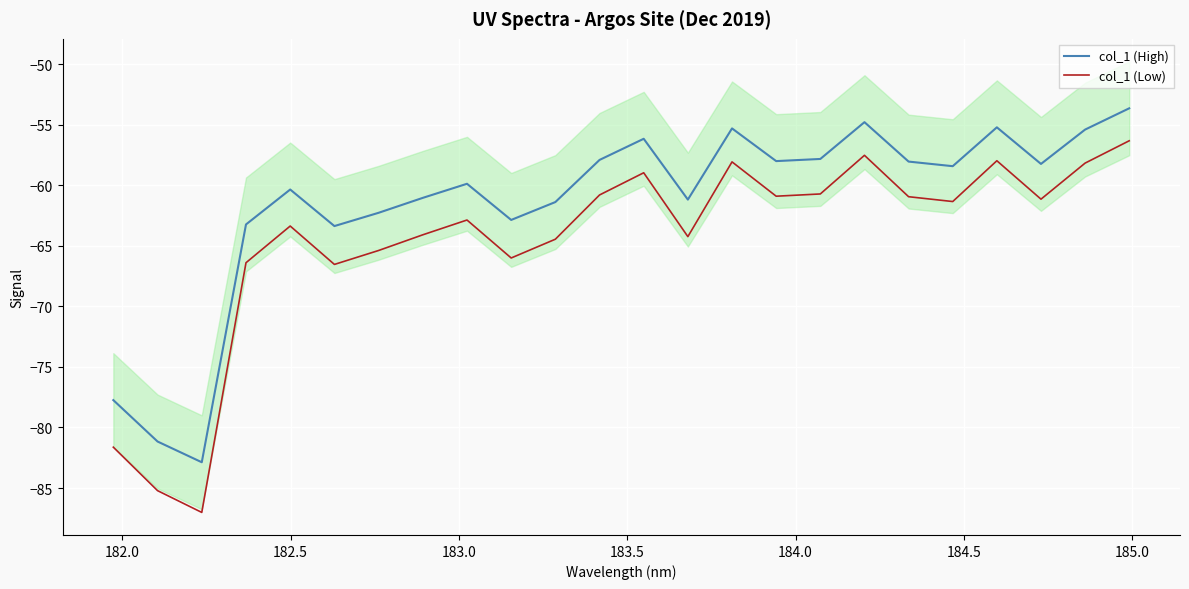

What are all the series names shown in the legend?

col_1 (High), col_1 (Low)